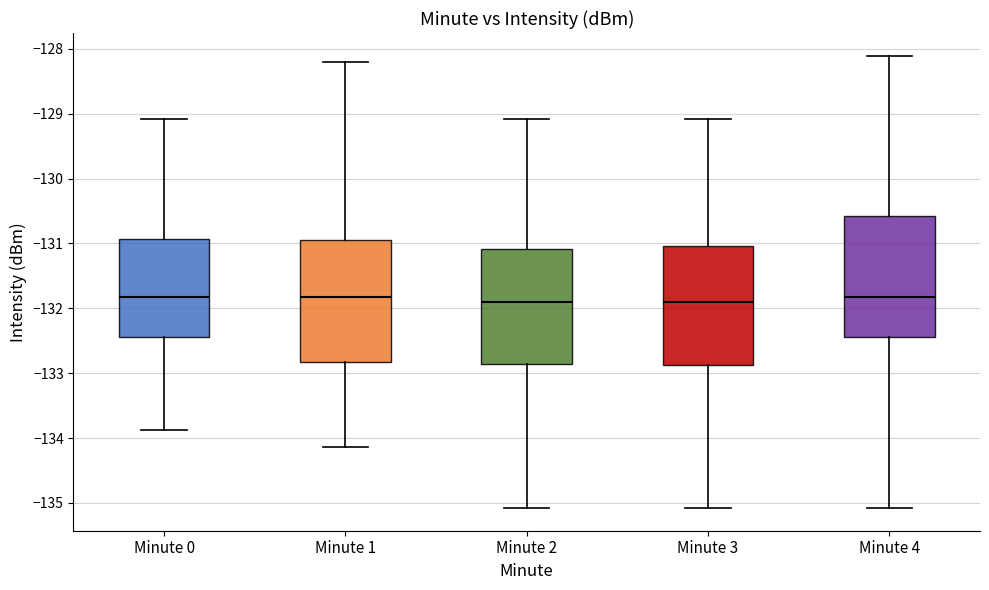

Where does the median line of the box for Minute 1 sit on the y-axis? The values are not printed on the chart, so give them approximately, as read against the axis.

-131.8